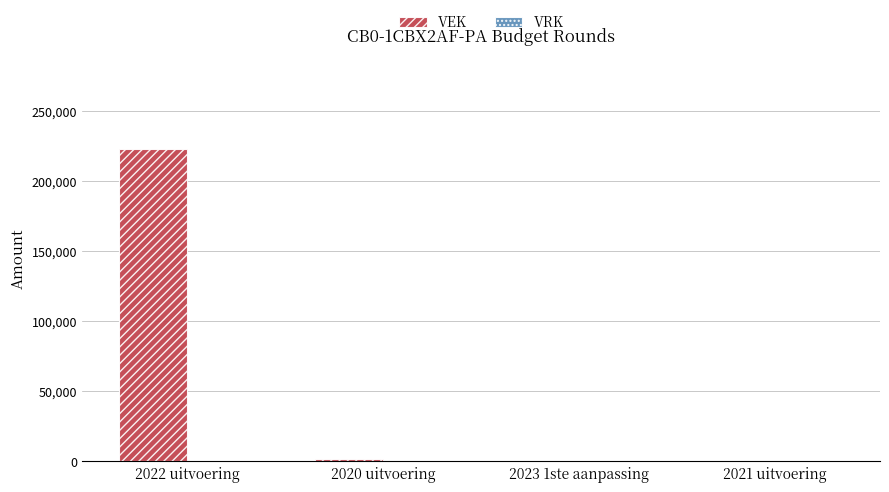

The value at 2021 uitvoering is 0. True or false?

True